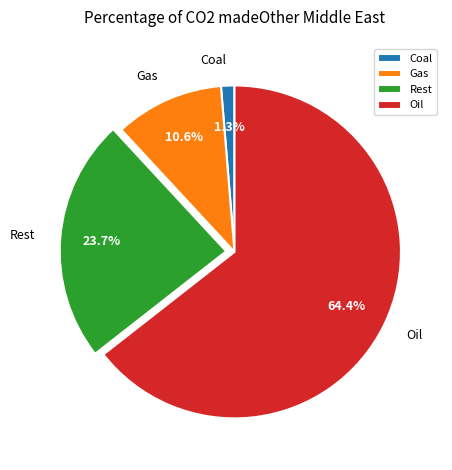

Is the sum of Oil and Gas greater than half?

Yes